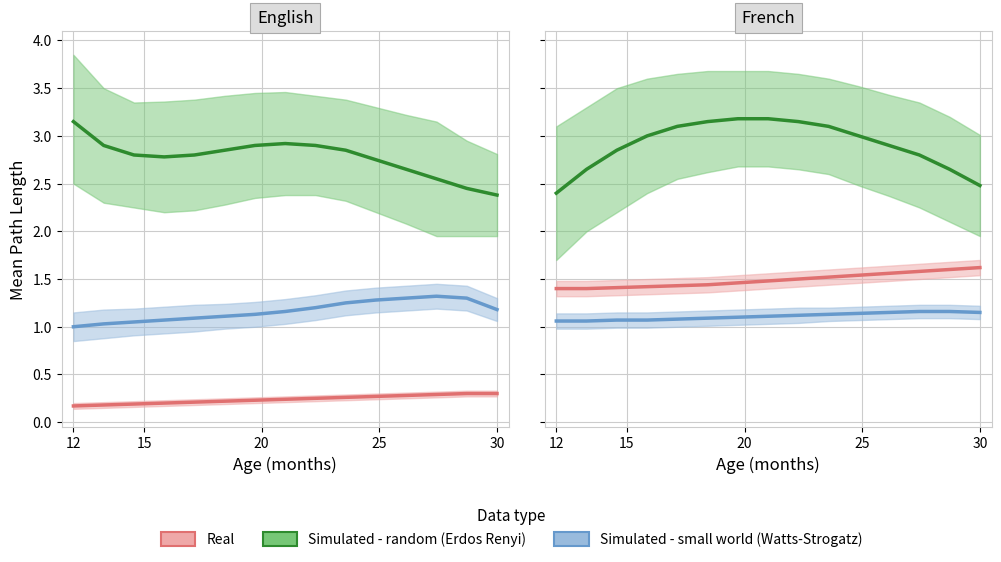

What is the label of the 12th point from the right?

25